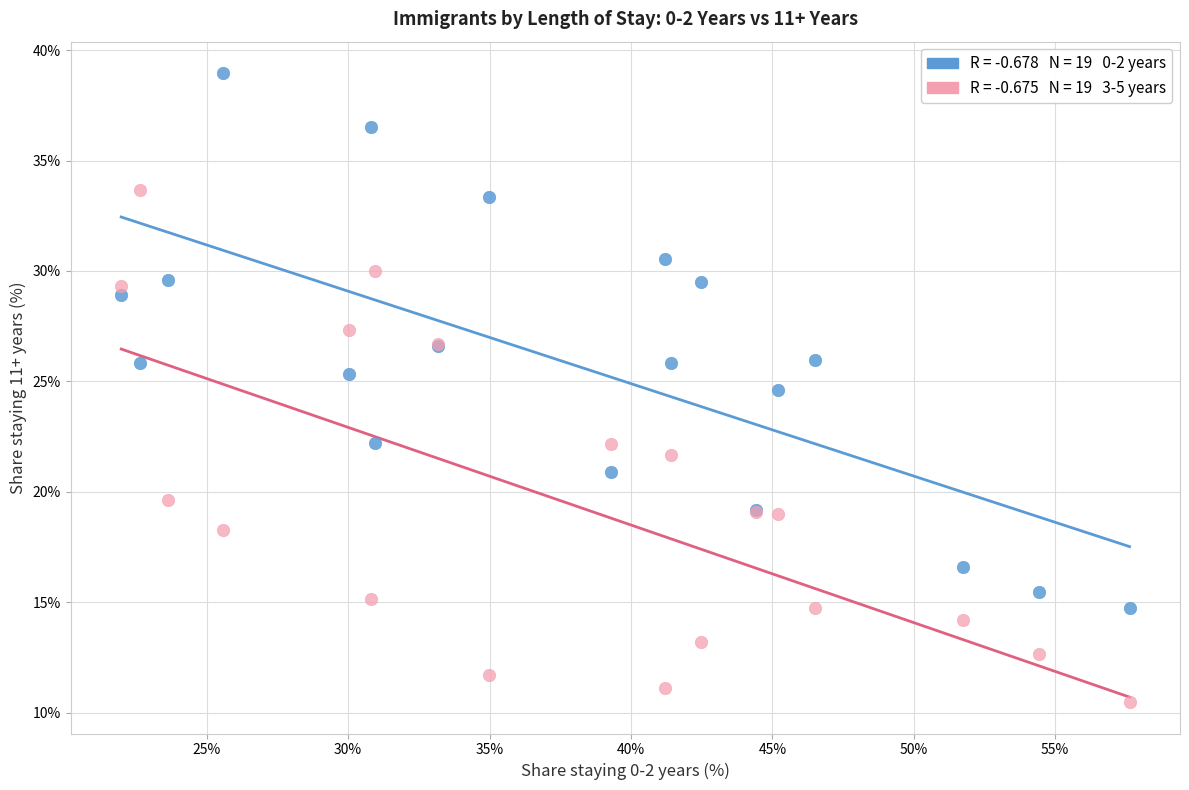

Across all series, what Y value is closest to 24?

24.6